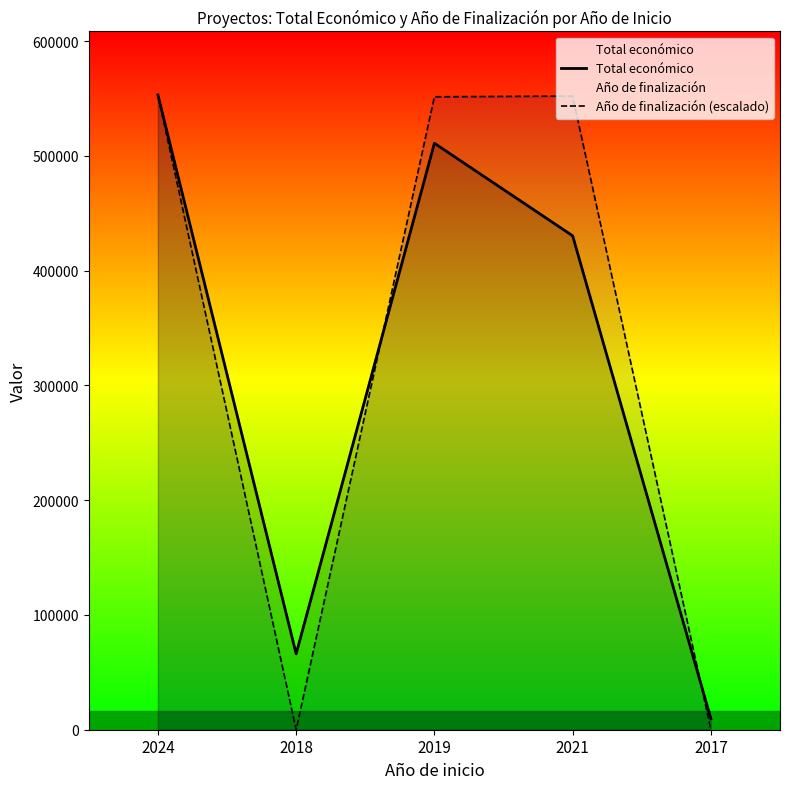

At which label does Total económico reach its minimum?

2017